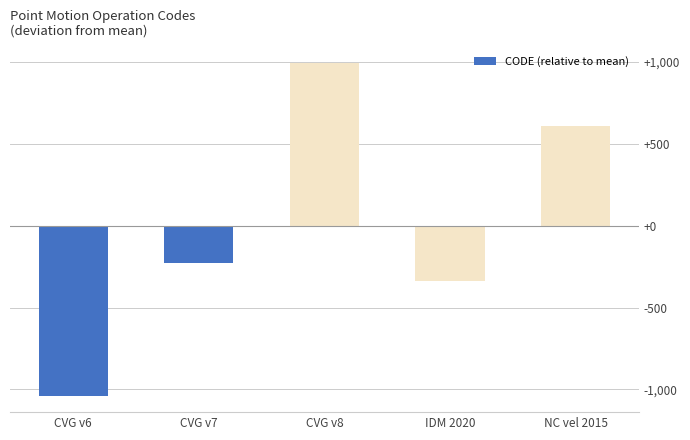

Which label corresponds to the largest value in the chart?

CVG v8